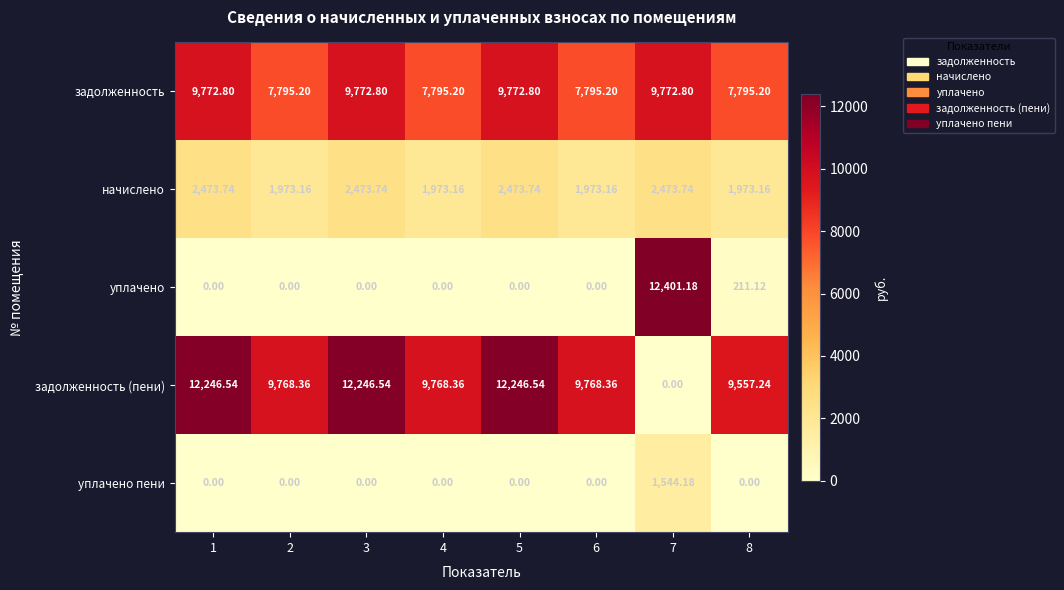

How many series are shown in this chart?

5